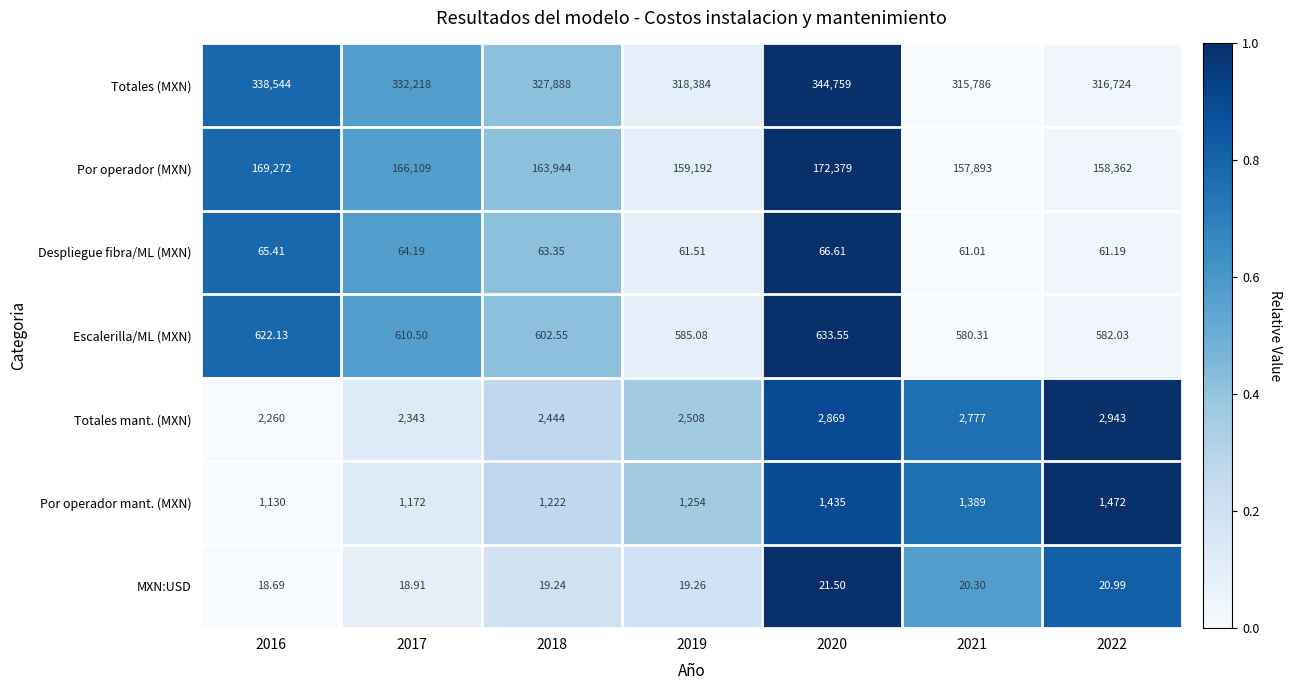

Which series has the largest total across all categories?

Totales (MXN)